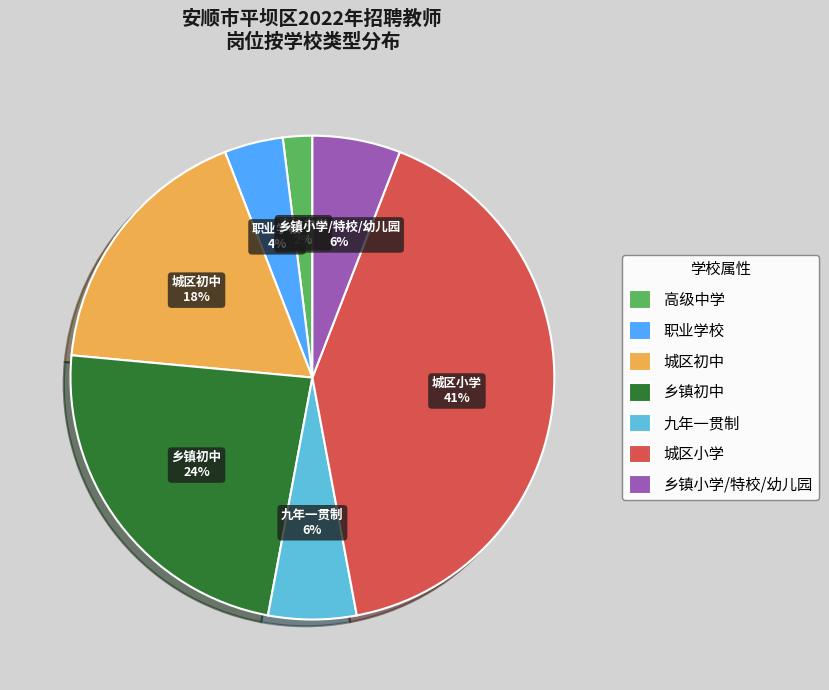

Do 城区小学 and 高级中学 together represent more than half of the pie?

No